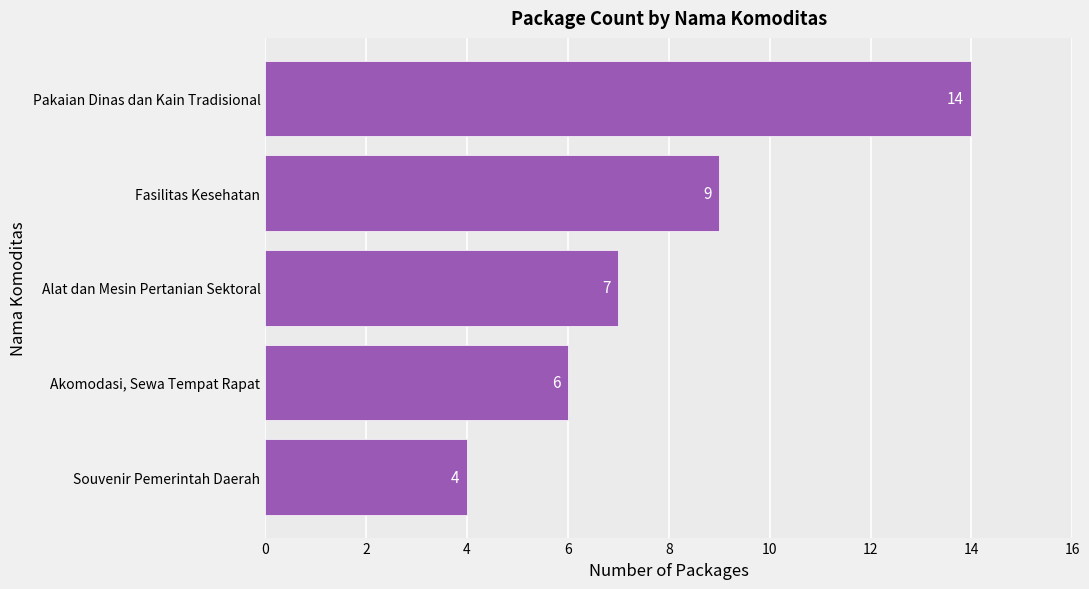

What value does the data have at Akomodasi, Sewa Tempat Rapat, to the nearest 5?

5